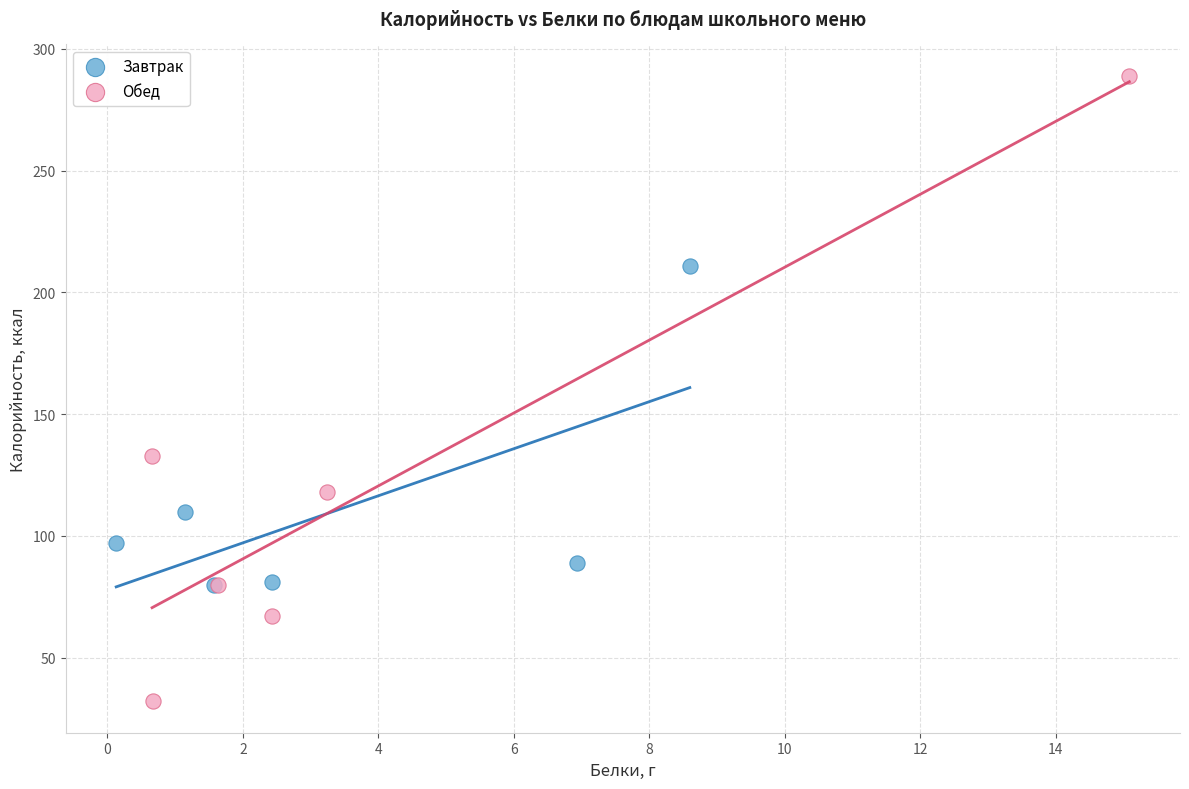

Which series reaches the maximum Y coordinate?

Обед